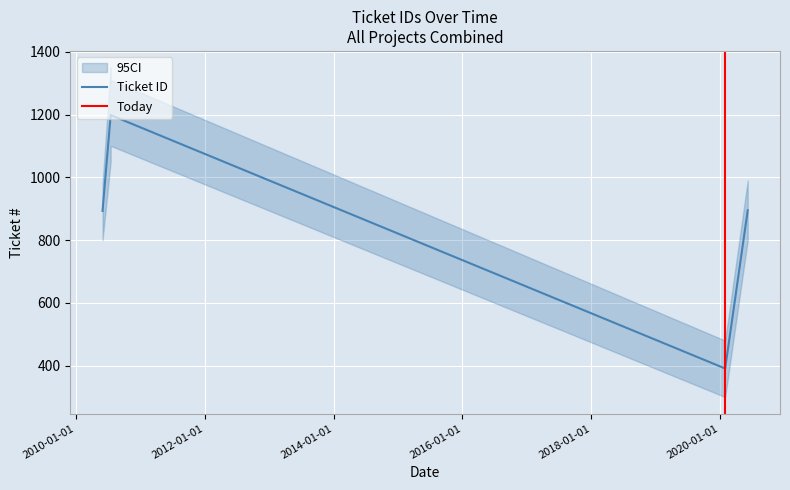

Where is the first local minimum?

2020-01-29